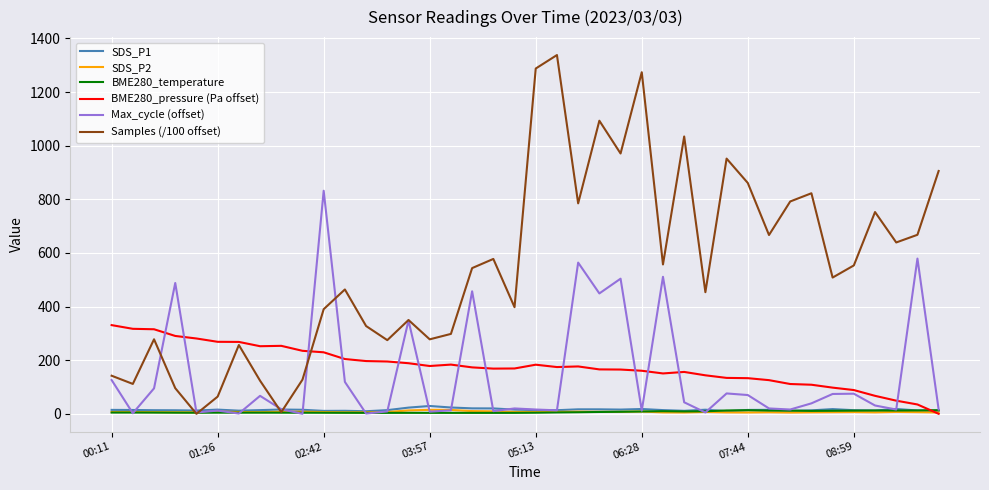

What is the greatest value displayed?

1338.2